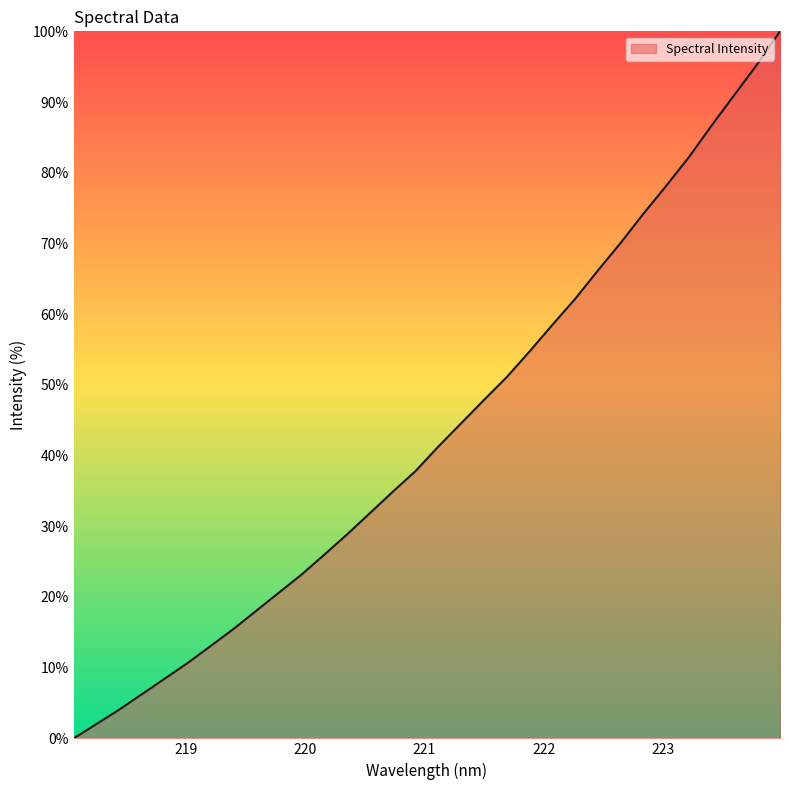

What is the difference between the maximum and minimum values?

100.0